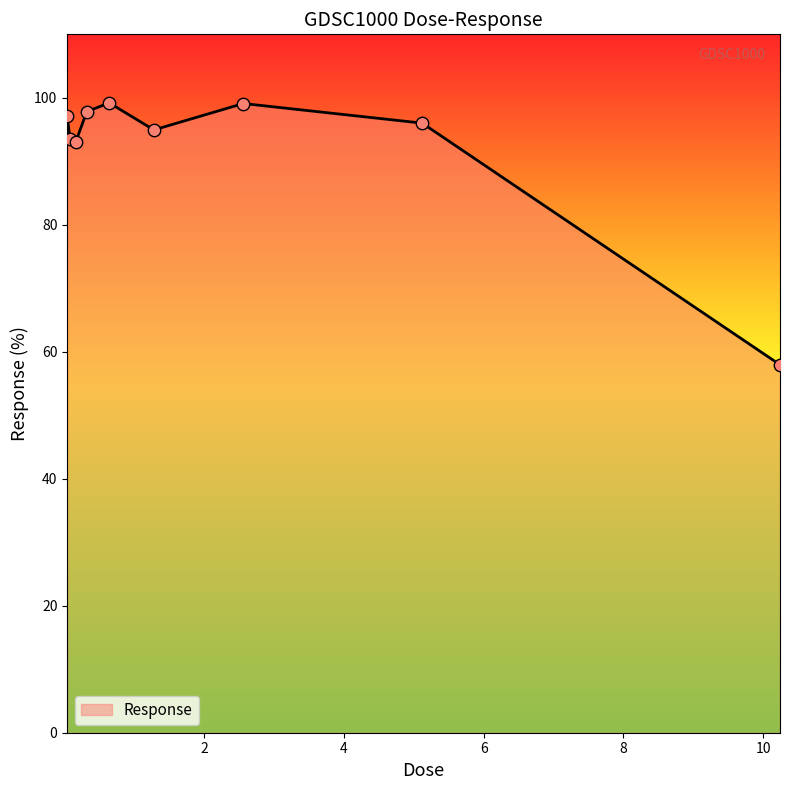

What is the difference between the maximum and minimum values?

41.3